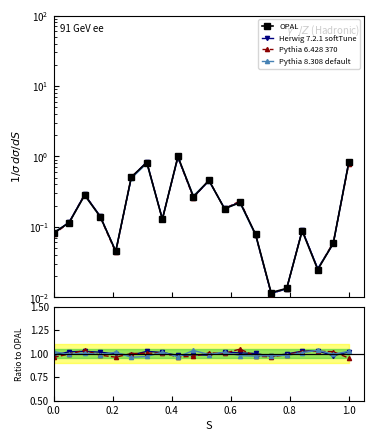

Reading left to right, list all the values displayed in this chart.

OPAL: 0.0=0.1	0.2=0.1	0.4=0.3	0.6=0.1	0.8=0.0	1.0=0.5	1.2=0.8	7=0.1	8=1.0	9=0.3	10=0.5	11=0.2	12=0.2	13=0.1	14=0.0	15=0.0	16=0.1	17=0.0	18=0.1	19=0.8
Herwig 7.2.1 softTune: 0.0=1.0	0.2=1.0	0.4=1.0	0.6=1.0	0.8=1.0	1.0=1.0	1.2=1.0	7=1.0	8=1.0	9=1.0	10=1.0	11=1.0	12=1.0	13=1.0	14=1.0	15=1.0	16=1.0	17=1.0	18=1.0	19=1.0
Pythia 6.428 370: 0.0=1.0	0.2=1.0	0.4=1.0	0.6=1.0	0.8=1.0	1.0=1.0	1.2=1.0	7=1.0	8=1.0	9=1.0	10=1.0	11=1.0	12=1.0	13=1.0	14=1.0	15=1.0	16=1.0	17=1.0	18=1.0	19=1.0
Pythia 8.308 default: 0.0=1.0	0.2=1.0	0.4=1.0	0.6=1.0	0.8=1.0	1.0=1.0	1.2=1.0	7=1.0	8=1.0	9=1.0	10=1.0	11=1.0	12=1.0	13=1.0	14=1.0	15=1.0	16=1.0	17=1.0	18=1.0	19=1.0